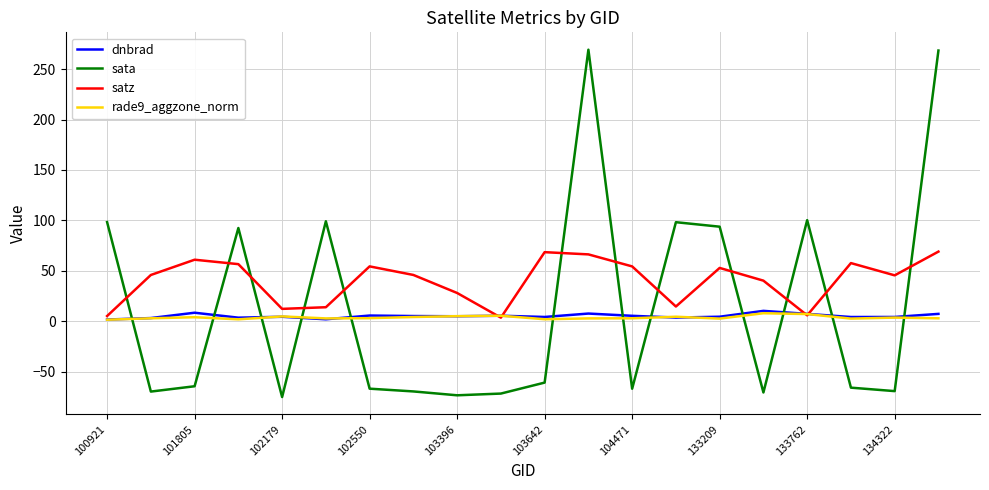

What is the minimum value shown in the chart?

-75.0